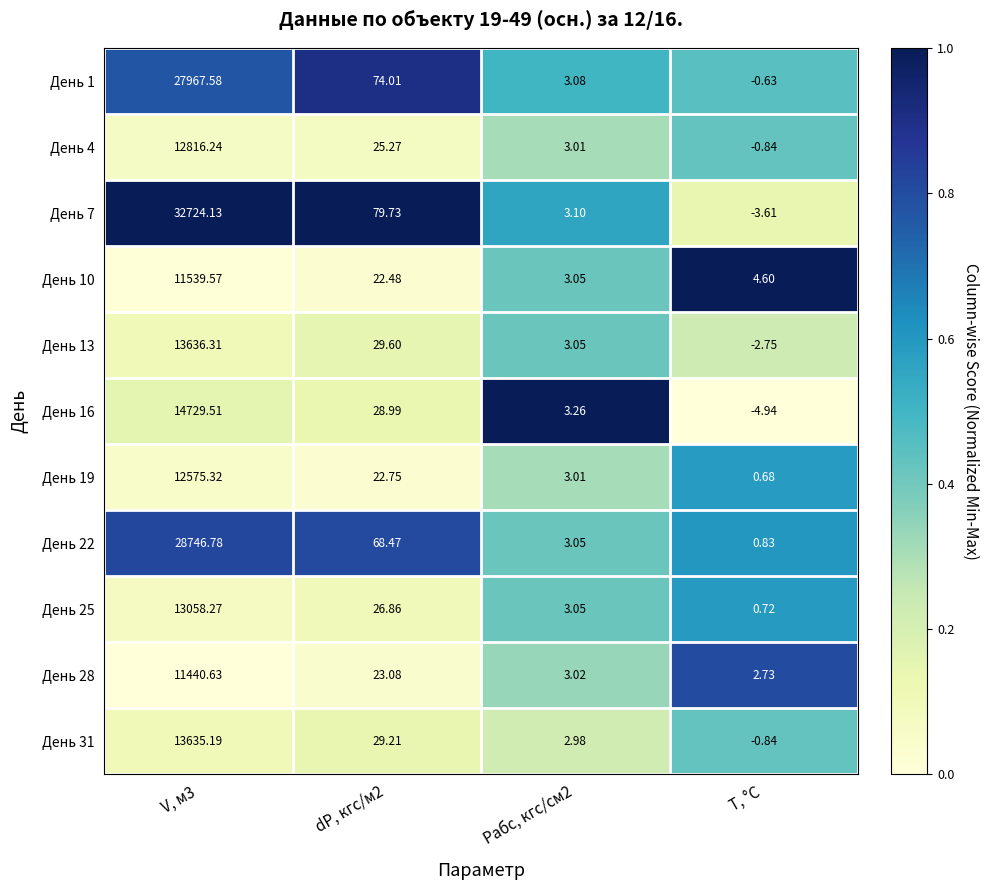

List the series in order of their peak value, lowest first.

День 28, День 10, День 19, День 4, День 25, День 31, День 13, День 16, День 1, День 22, День 7